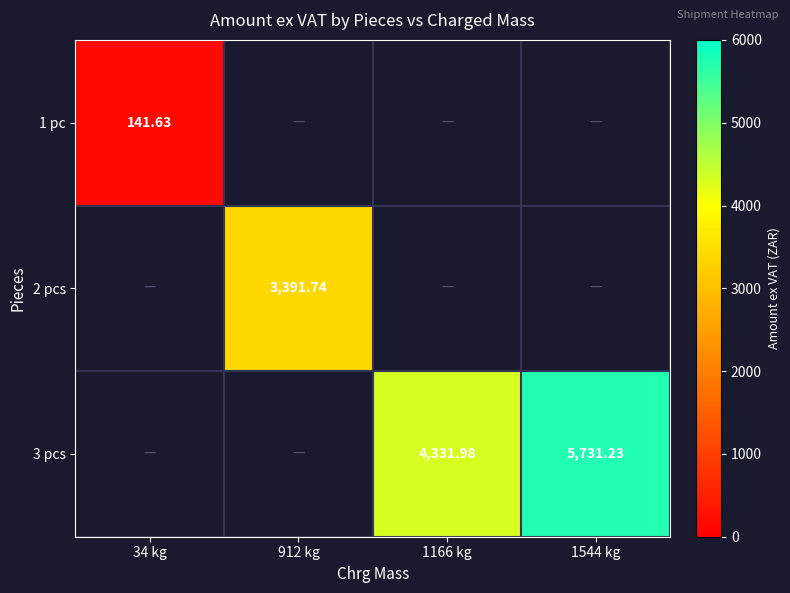

List the series in order of their overall mean, lowest first.

1 pc, 2 pcs, 3 pcs